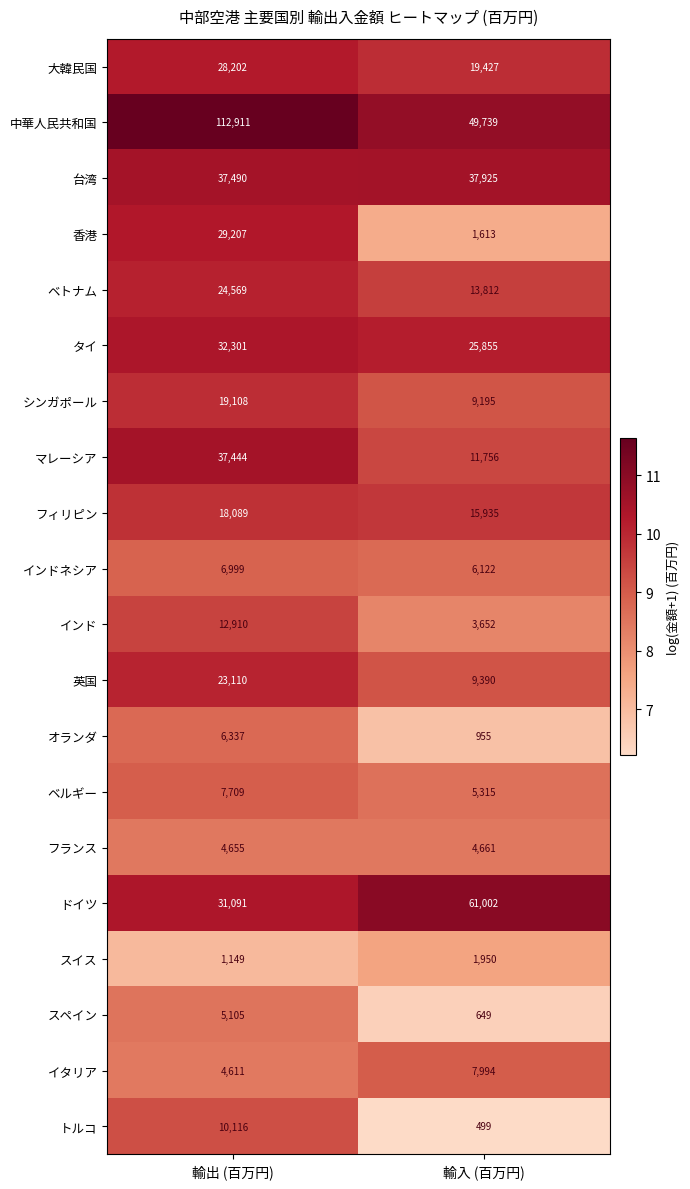

What is the difference between the highest and lowest values at 輸出 (百万円)?

111762